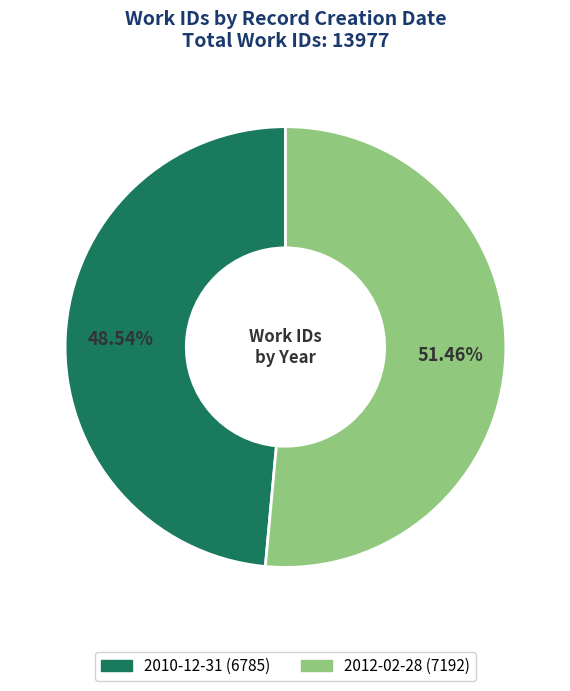

True or false: 2010-12-31 accounts for 38% of the total.

False